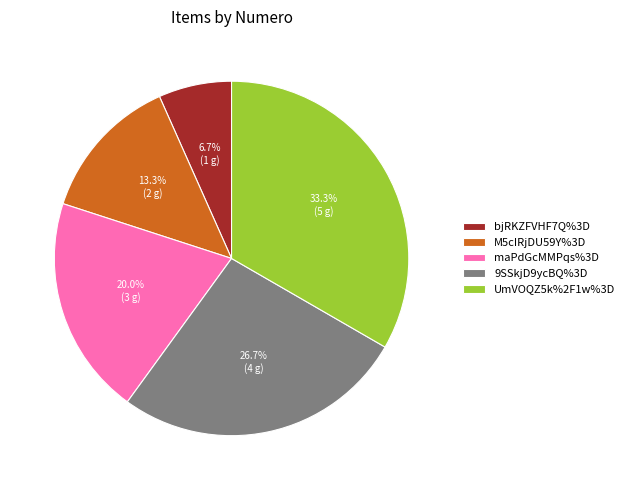

Does maPdGcMMPqs%3D represent more than half of the total?

No